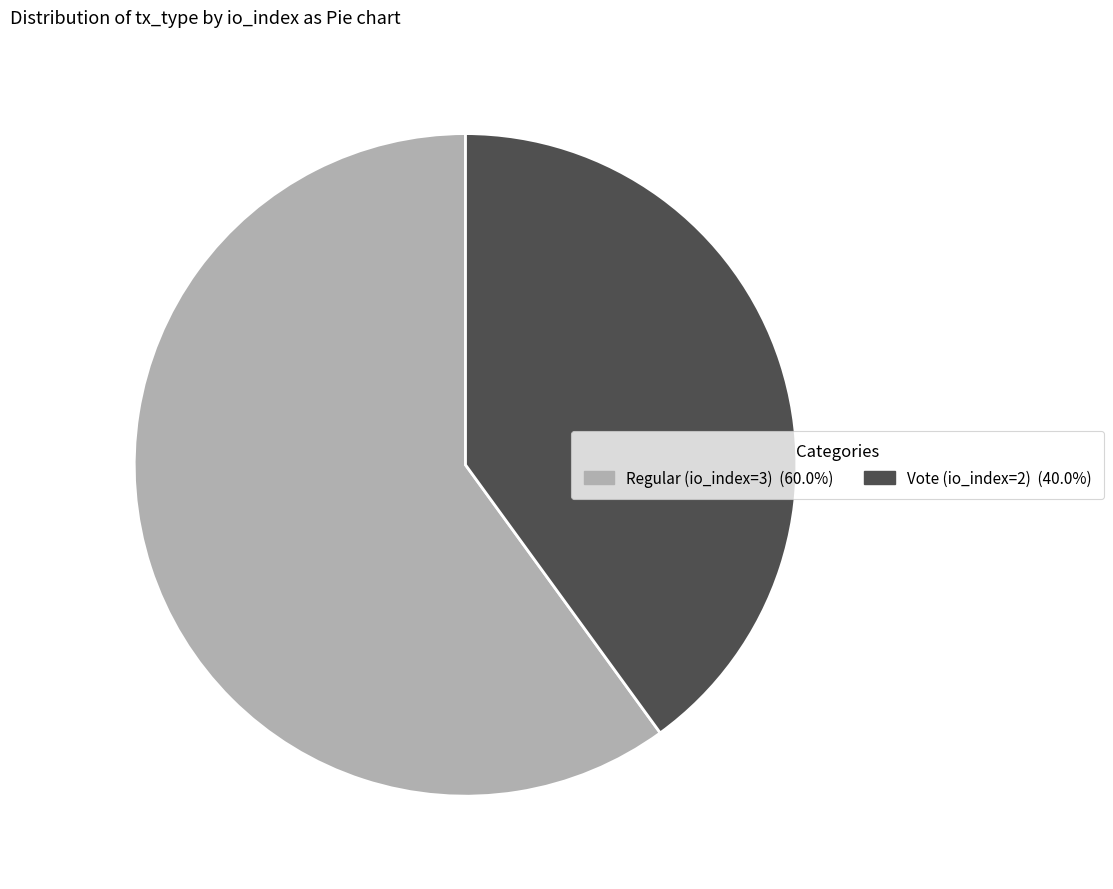

Which slice is the smallest?

Vote (io_index=2)